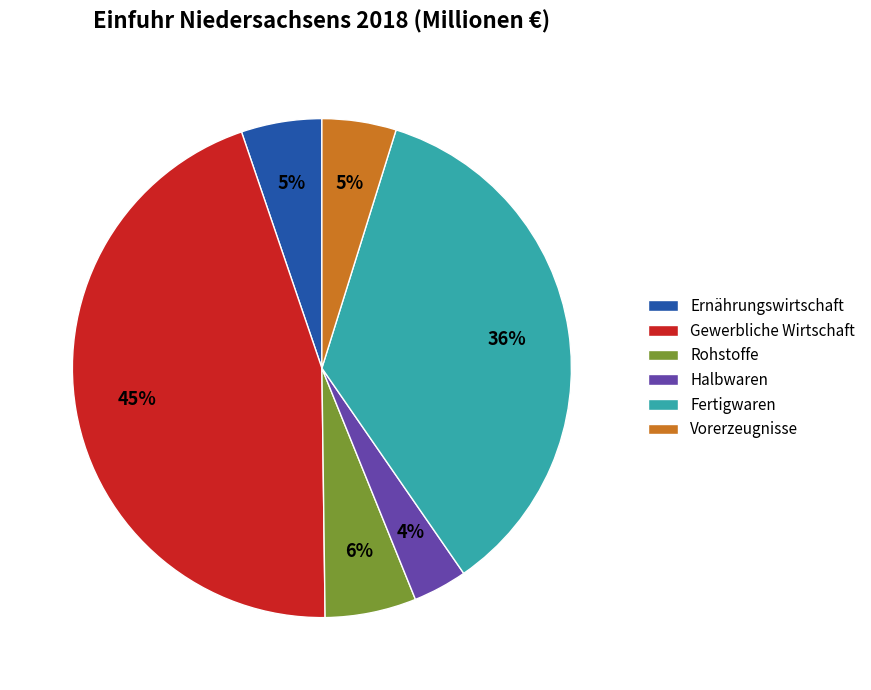

What percentage is the Halbwaren slice, to the nearest percent?

4%